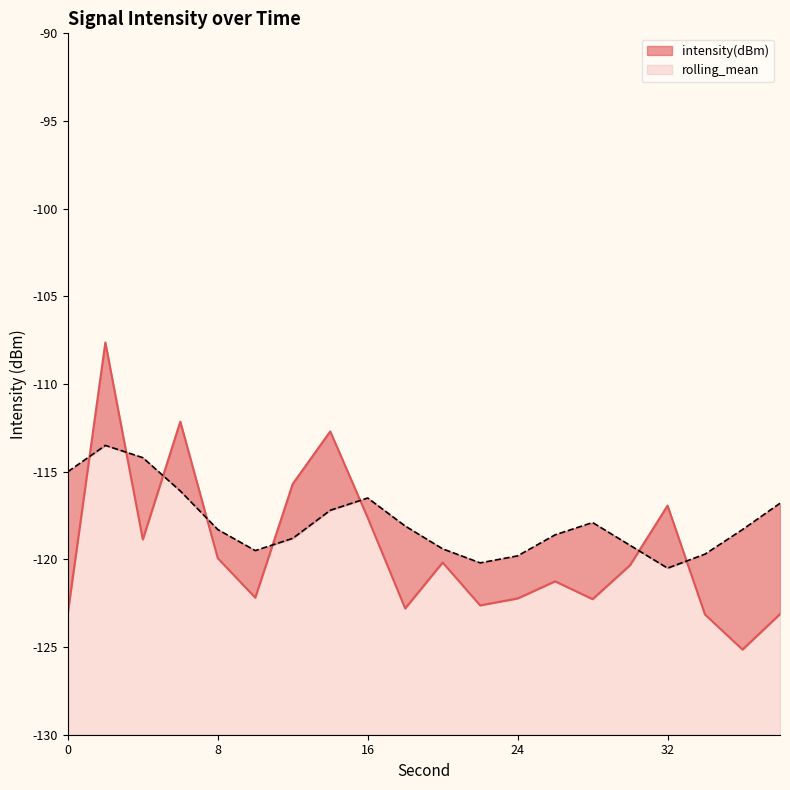

How many interior local valleys does the intensity(dBm) series have?

6